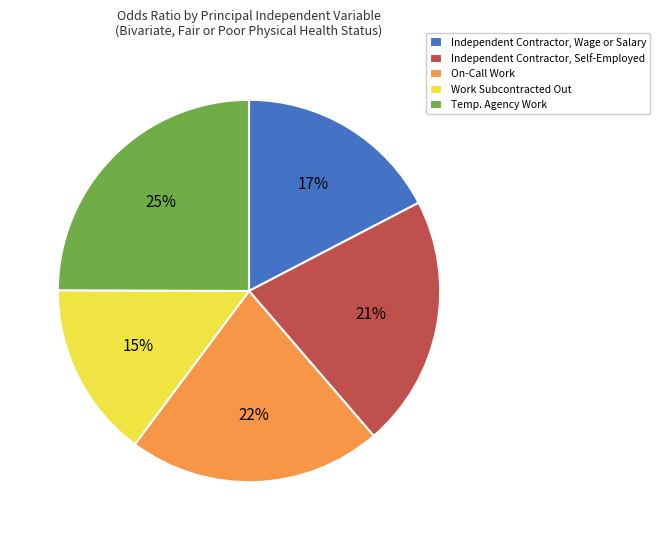

What is the smallest slice in the pie chart?

Work Subcontracted Out